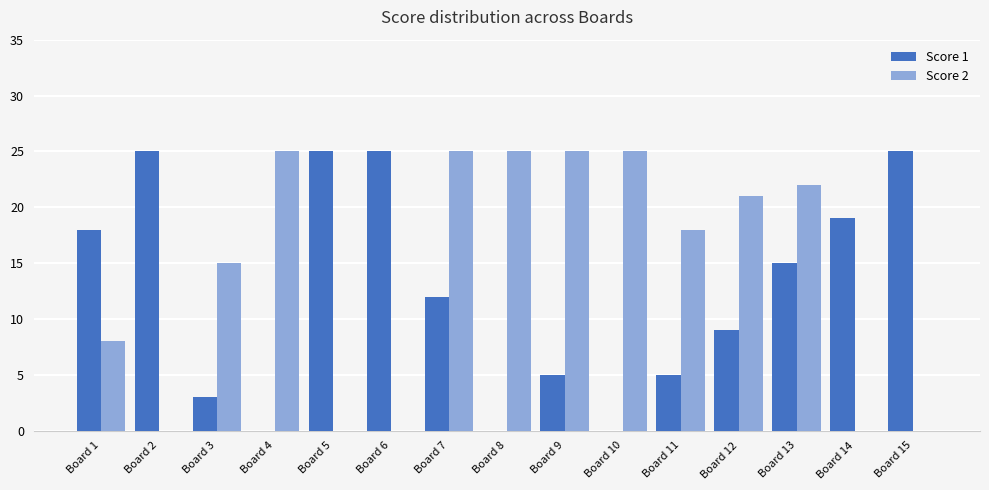

What is the difference between the Score 1 values at Board 3 and Board 4?

3